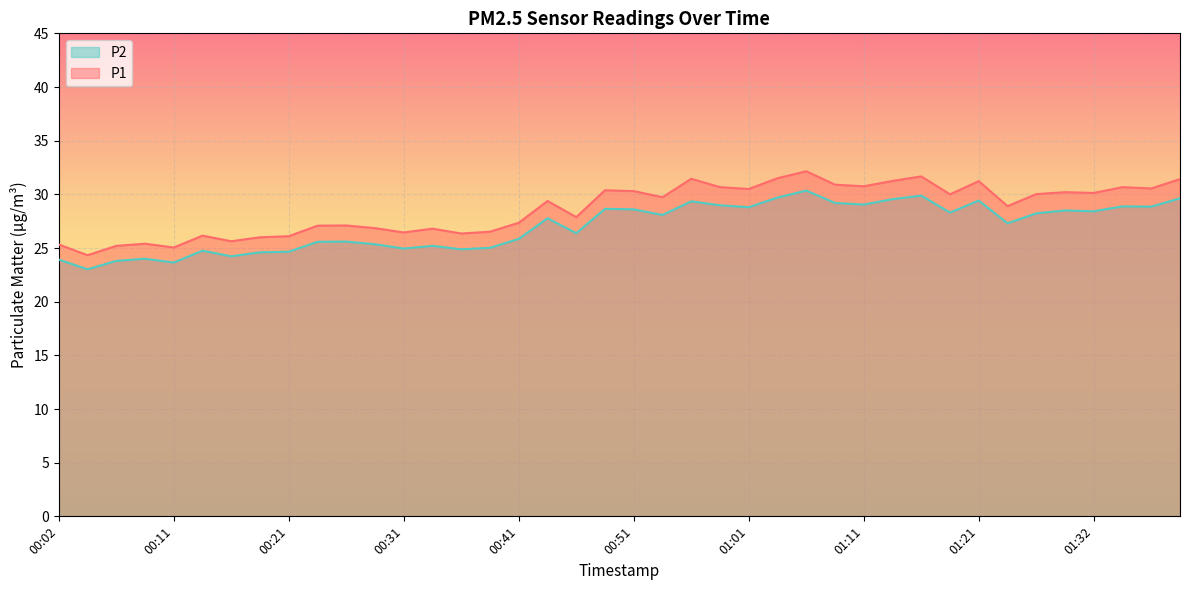

True or false: P1 and P2 intersect in this chart.

False